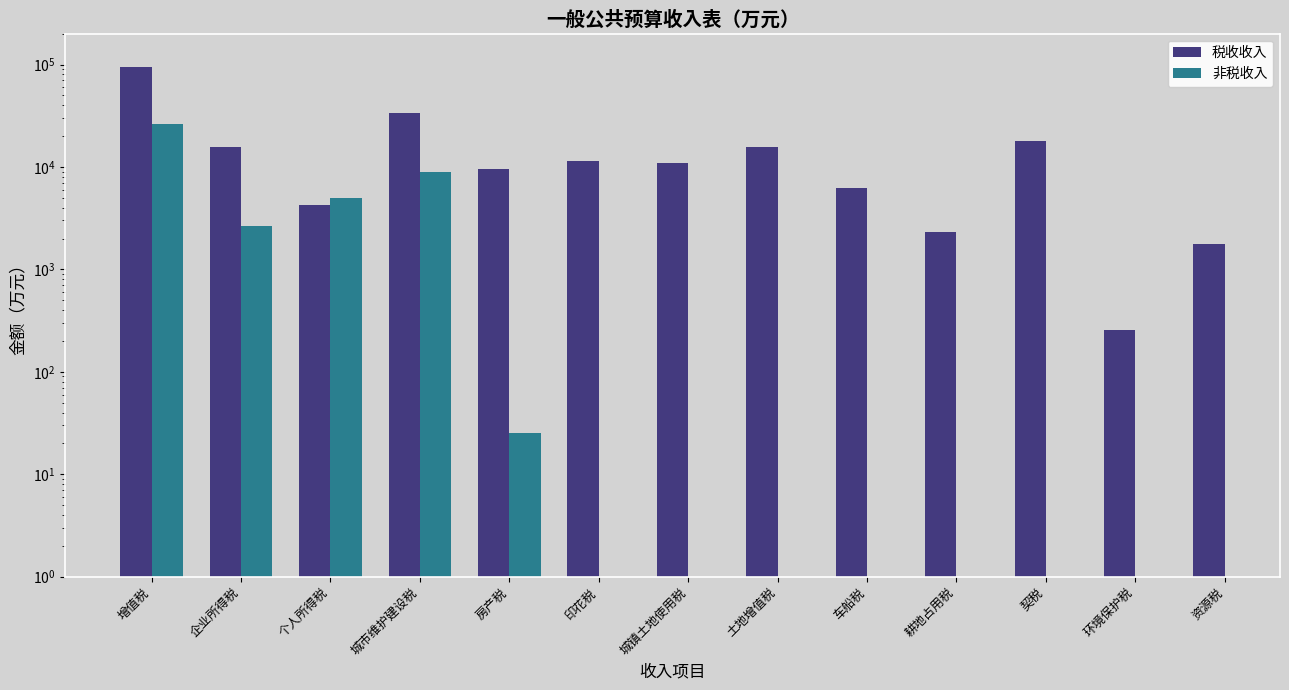

Which has a higher value, 个人所得税 or 城市维护建设税?

城市维护建设税